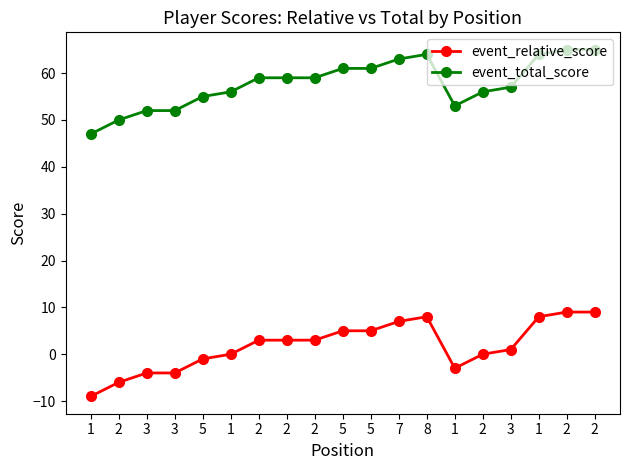

What are all the series names shown in the legend?

event_relative_score, event_total_score